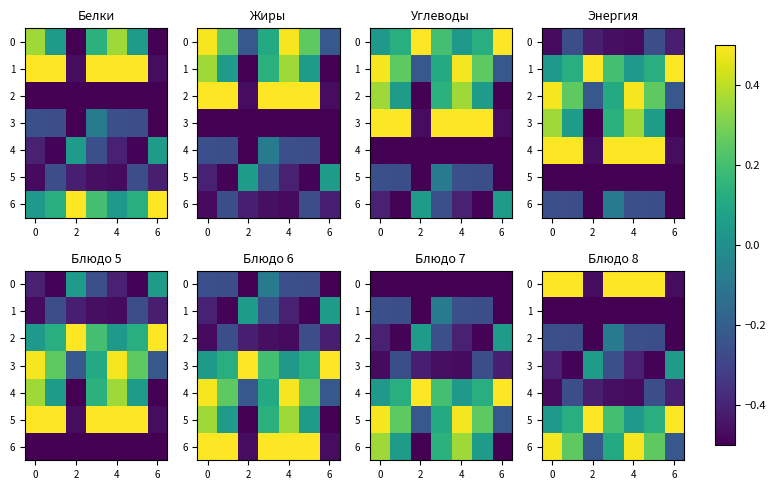

What is the maximum value shown in the chart?

0.5